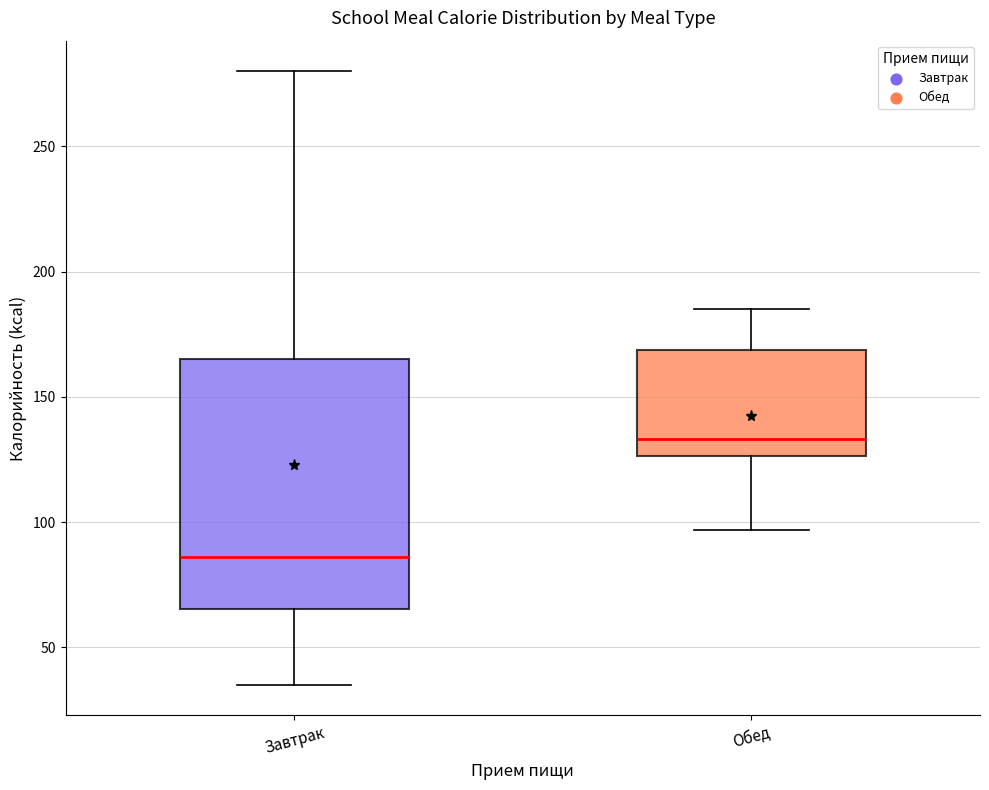

Reading left to right, transcribe this box plot: for each box, give where its median line is, the range the box spans, and where its two whiskers end, as read against the y-axis. The values are not printed on the chart, so give them approximately, as read against the axis.

Завтрак: median 85, box 65 to 165, whiskers 35 to 280
Обед: median 135, box 125 to 170, whiskers 95 to 185